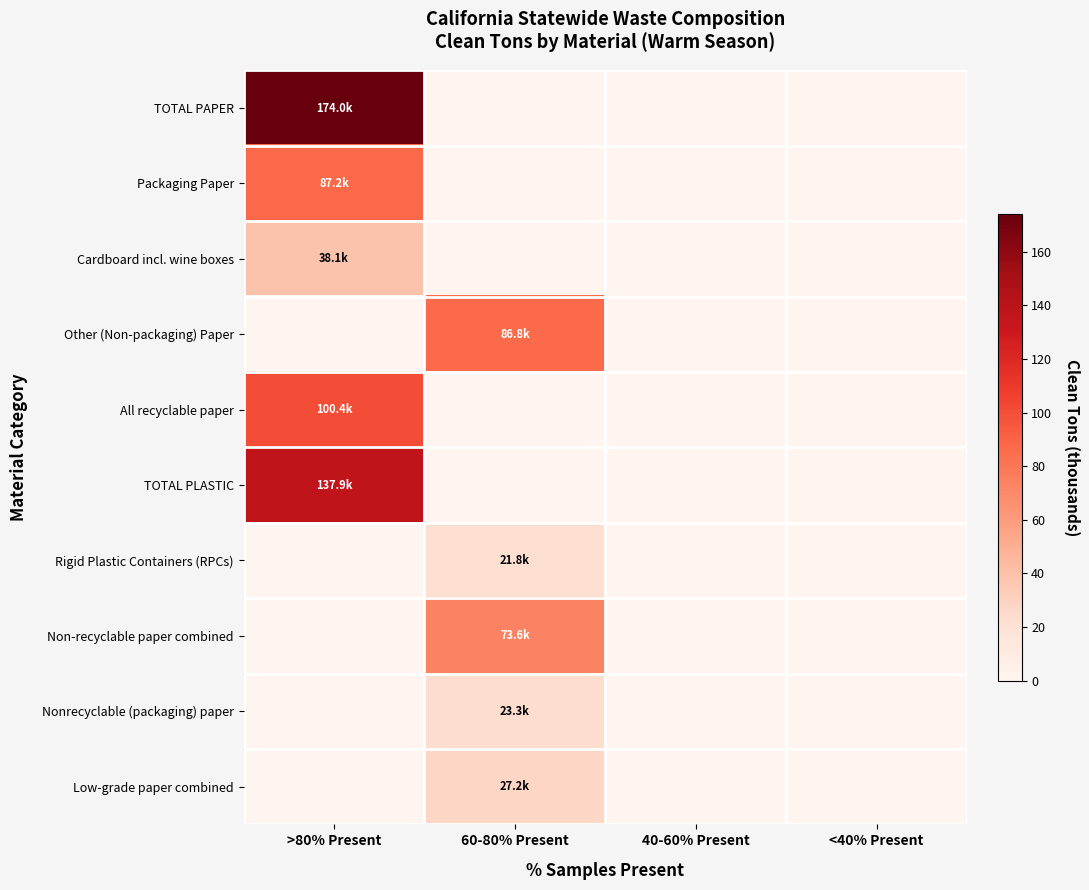

At which category is the sum across all series the highest?

>80% Present